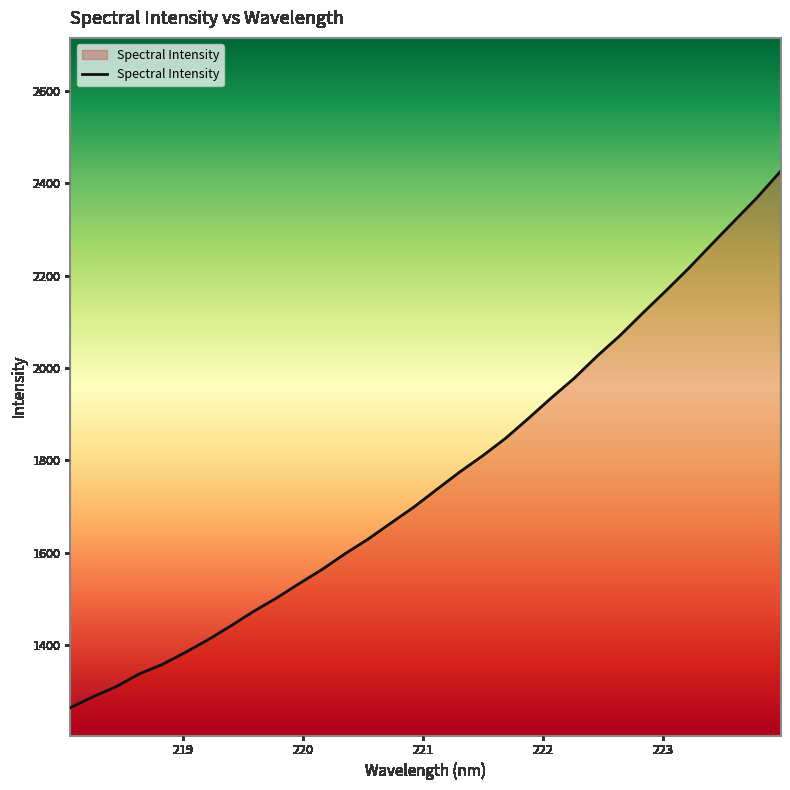

What is the minimum value shown in the chart?

1264.3